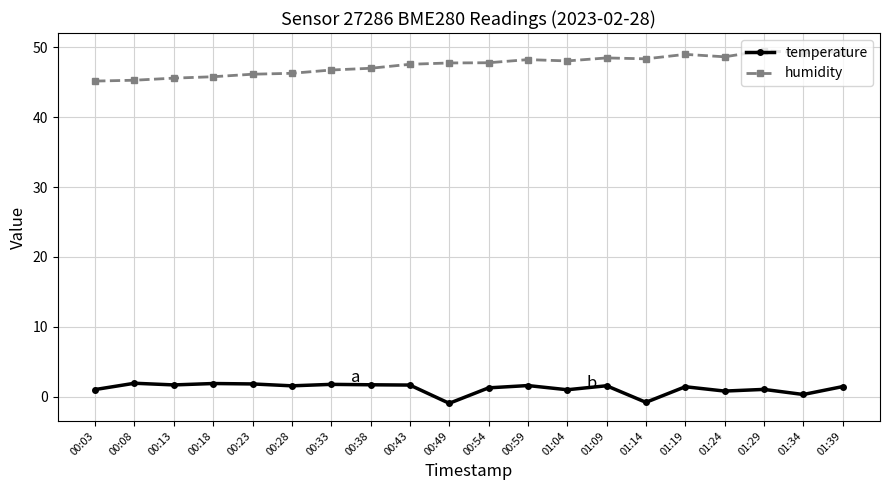

True or false: temperature and humidity cross at least once.

False